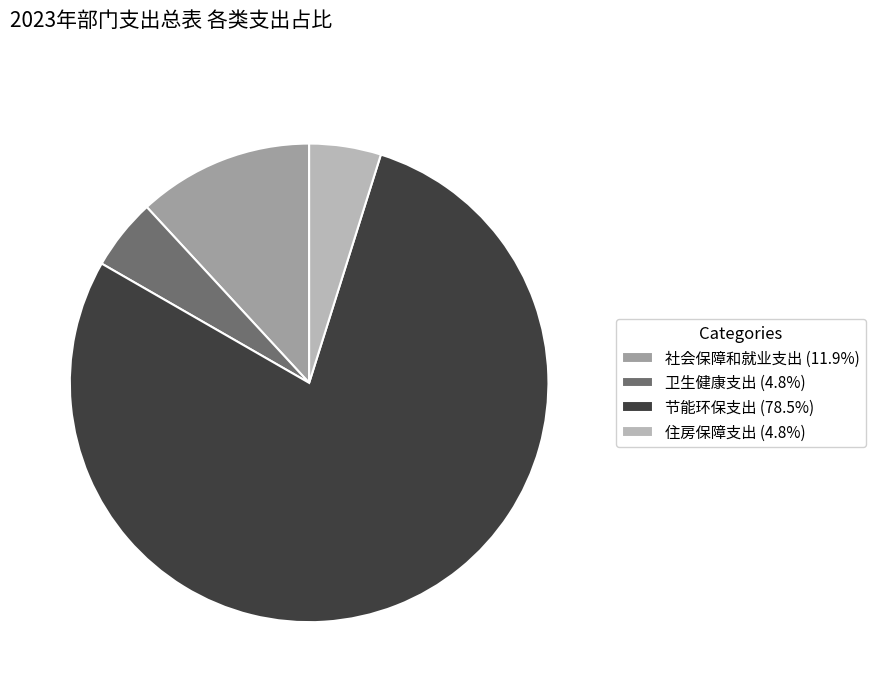

Is there any slice that represents more than half of the pie?

Yes